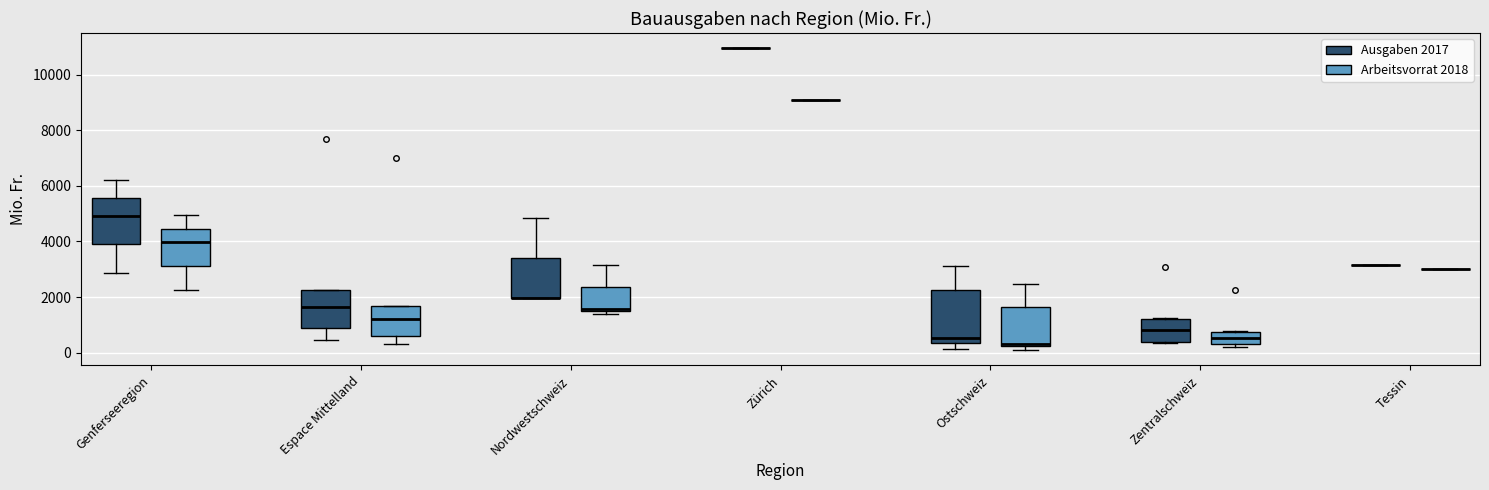

Reading left to right, transcribe this box plot: for each box, give where its median line is, the range the box spans, and where its two whiskers end, as read against the y-axis. The values are not printed on the chart, so give them approximately, as read against the axis.

Genferseeregion (Ausgaben 2017): median 5000, box 3800 to 5600, whiskers 2800 to 6200
Genferseeregion (Arbeitsvorrat 2018): median 4000, box 3200 to 4400, whiskers 2200 to 5000
Espace Mittelland (Ausgaben 2017): median 1600, box 800 to 2200, whiskers 400 to 2200
Espace Mittelland (Arbeitsvorrat 2018): median 1200, box 600 to 1600, whiskers 400 to 1600
Nordwestschweiz (Ausgaben 2017): median 2000 (drawn on the box's lower edge), box 2000 to 3400, whiskers 2000 to 4800
Nordwestschweiz (Arbeitsvorrat 2018): median 1600, box 1400 to 2400, whiskers 1400 (just below the box's lower edge) to 3200
Zürich (Ausgaben 2017): box collapsed to a line at 11000, whiskers 11000 to 11000
Zürich (Arbeitsvorrat 2018): box collapsed to a line at 9000, whiskers 9000 to 9000
Ostschweiz (Ausgaben 2017): median 600, box 400 to 2200, whiskers 200 to 3200
Ostschweiz (Arbeitsvorrat 2018): median 400, box 200 to 1600, whiskers 0 to 2400
Zentralschweiz (Ausgaben 2017): median 800, box 400 to 1200, whiskers 400 to 1200
Zentralschweiz (Arbeitsvorrat 2018): median 600, box 400 to 800, whiskers 200 to 800
Tessin (Ausgaben 2017): box collapsed to a line at 3200, whiskers 3200 to 3200
Tessin (Arbeitsvorrat 2018): box collapsed to a line at 3000, whiskers 3000 to 3000